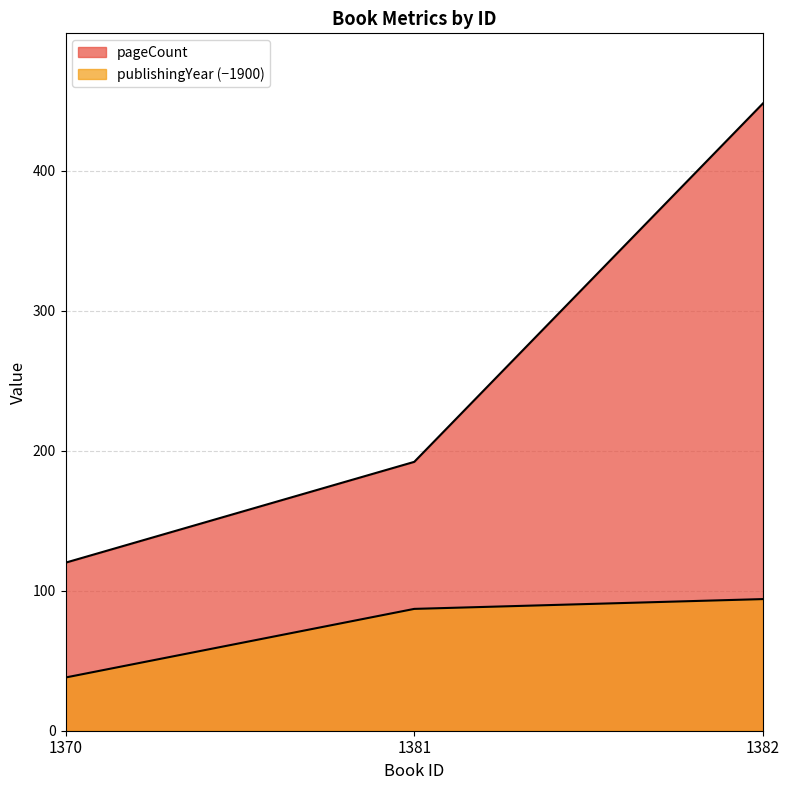

What is the difference between the highest and lowest values at 1381?

105